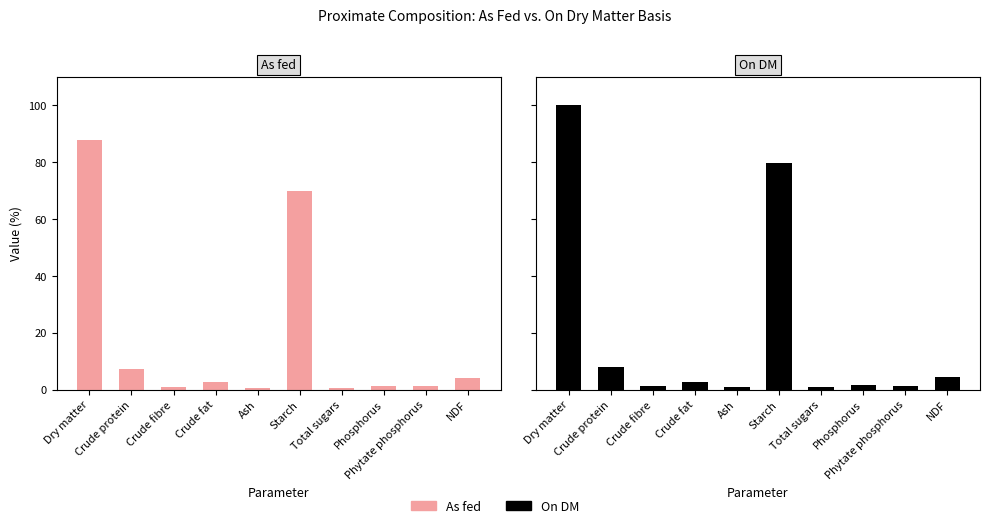

Which series has the largest range (max minus min)?

On DM